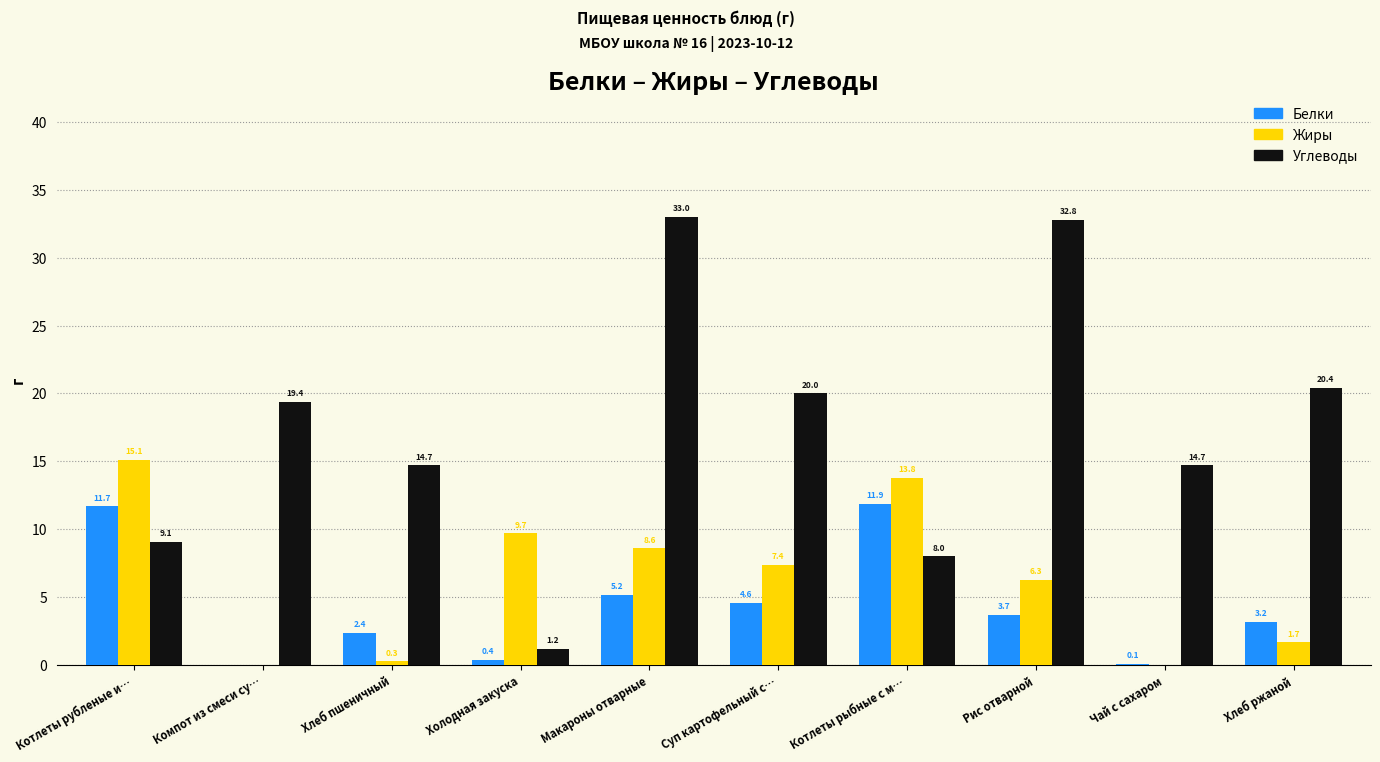

What is the sum of all Углеводы values?

173.3